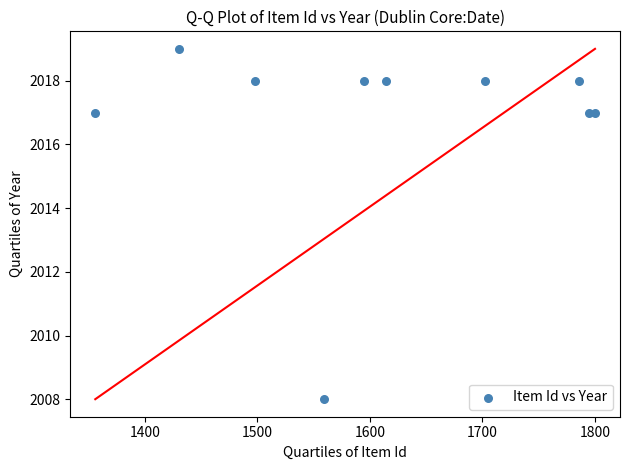

What is the average Y value?

2017